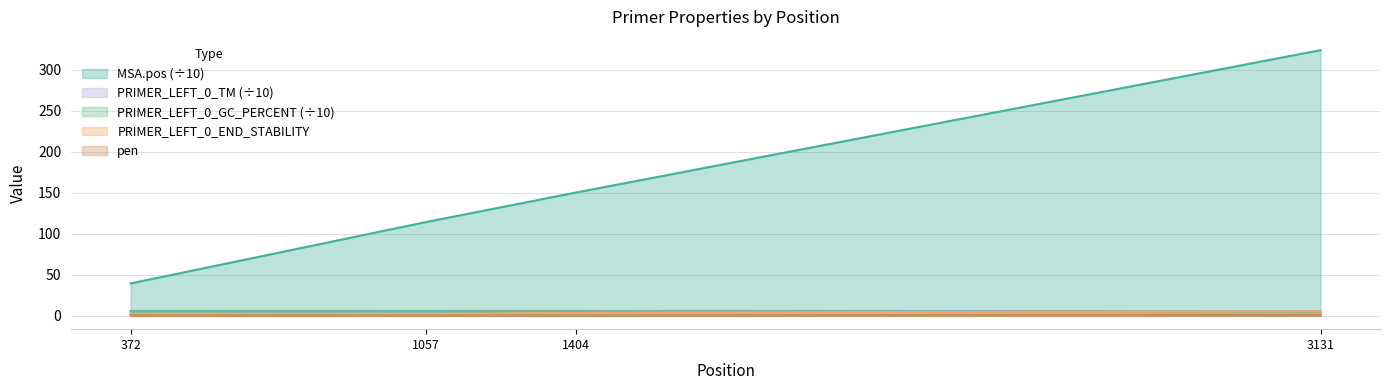

What are all the series names shown in the legend?

MSA.pos (÷10), PRIMER_LEFT_0_TM (÷10), PRIMER_LEFT_0_GC_PERCENT (÷10), PRIMER_LEFT_0_END_STABILITY, pen